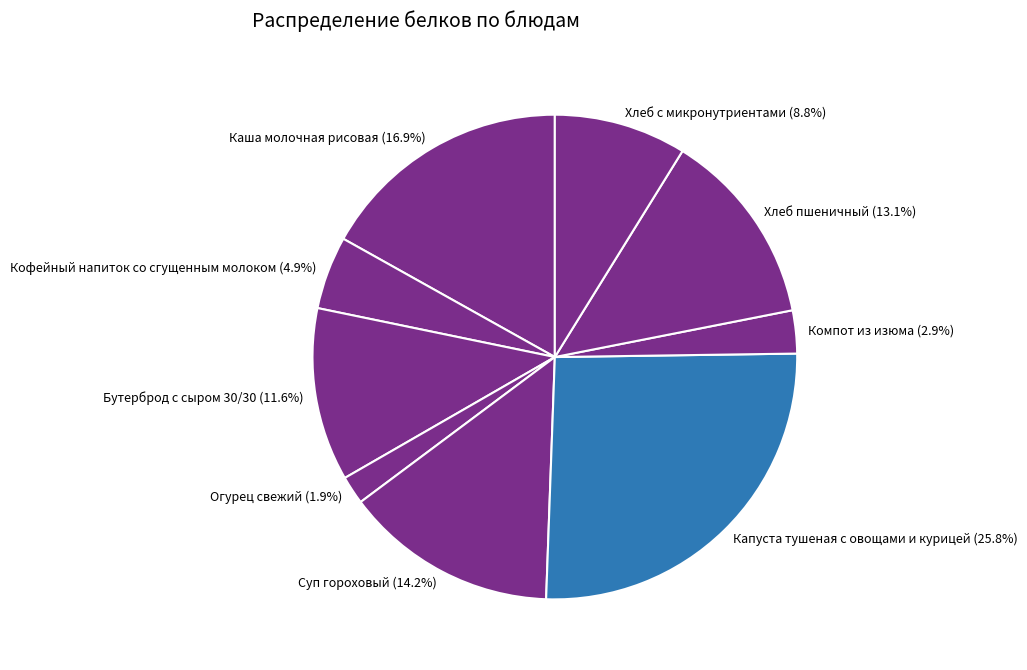

Combined, what portion of the pie is Капуста тушеная с овощами и курицей and Бутерброд с сыром 30/30?

37.4%